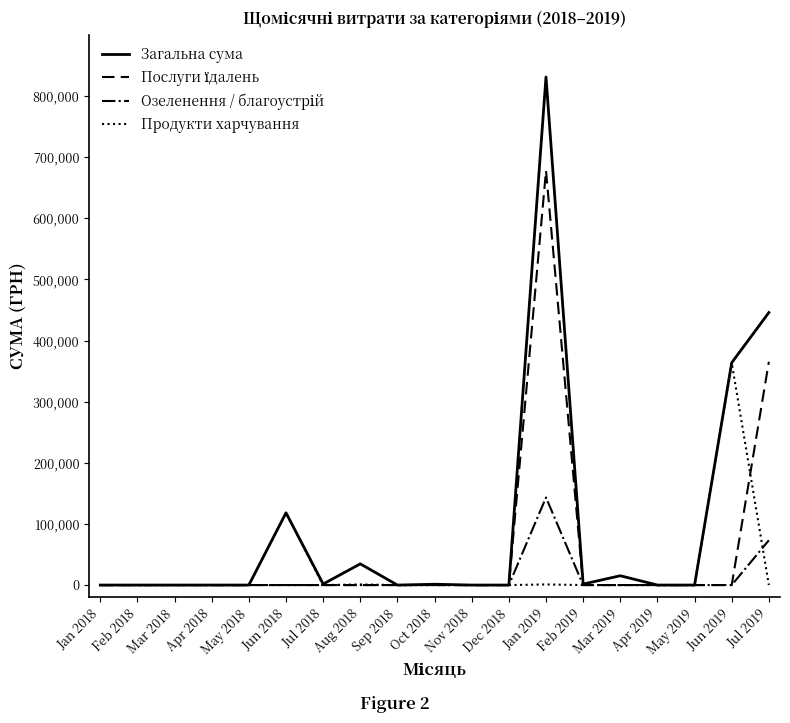

At which category does the chart reach its peak across all series?

Jan 2019